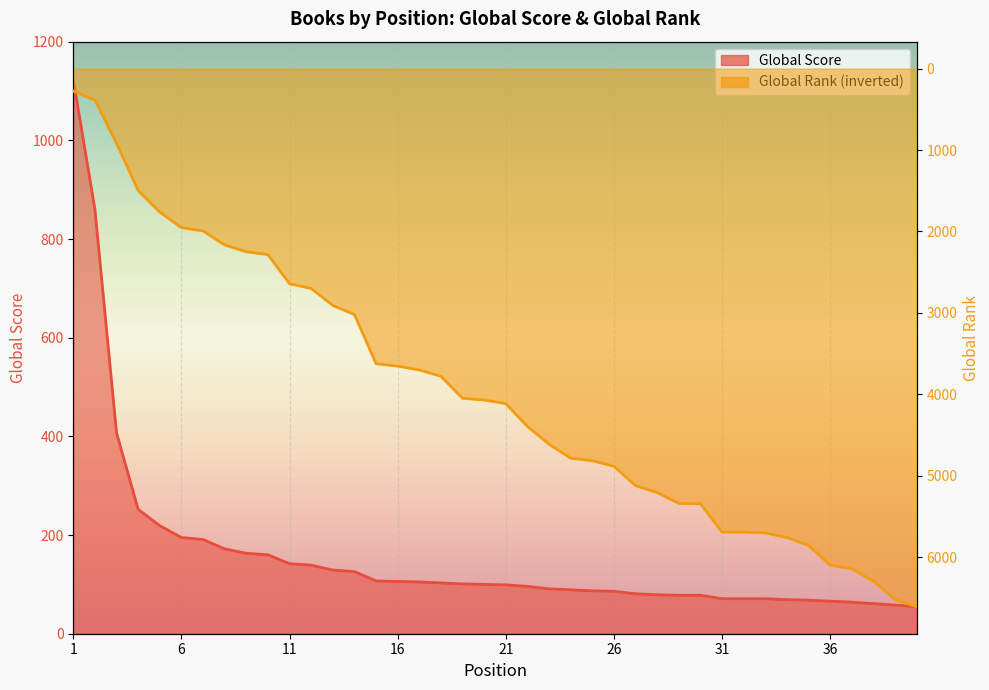

What is the approximate value of Global Rank at 34, to the nearest 100?

5800